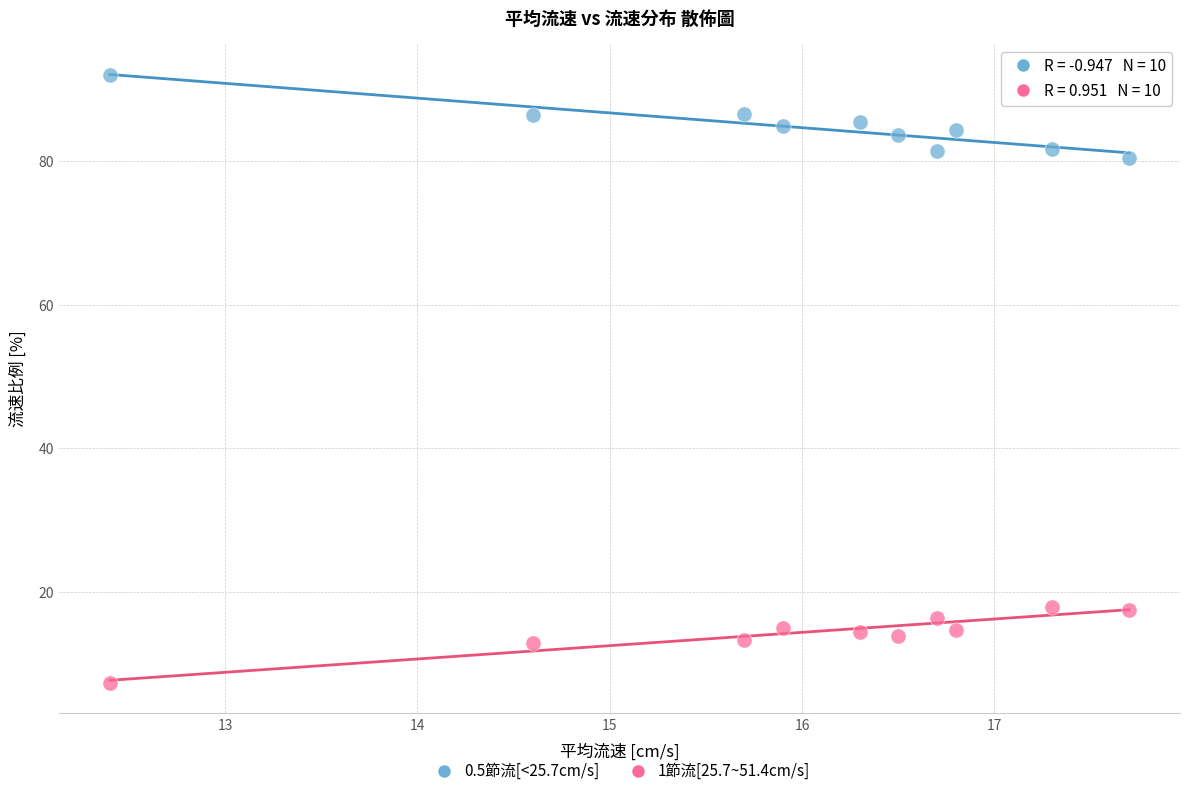

Across all data points, what is the range of X values (max minus min)?

5.3